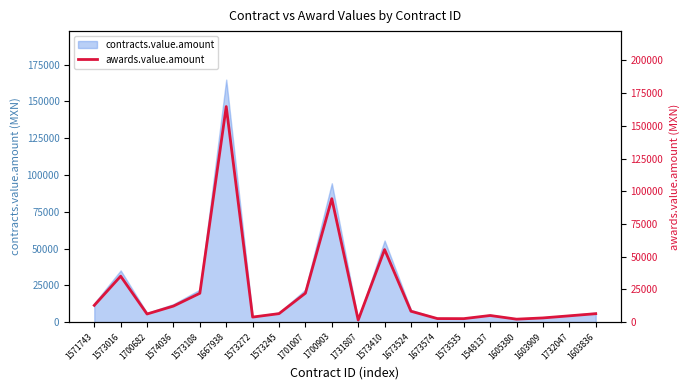

What is the change in value from 1573108 to 1732047?

-17240.0